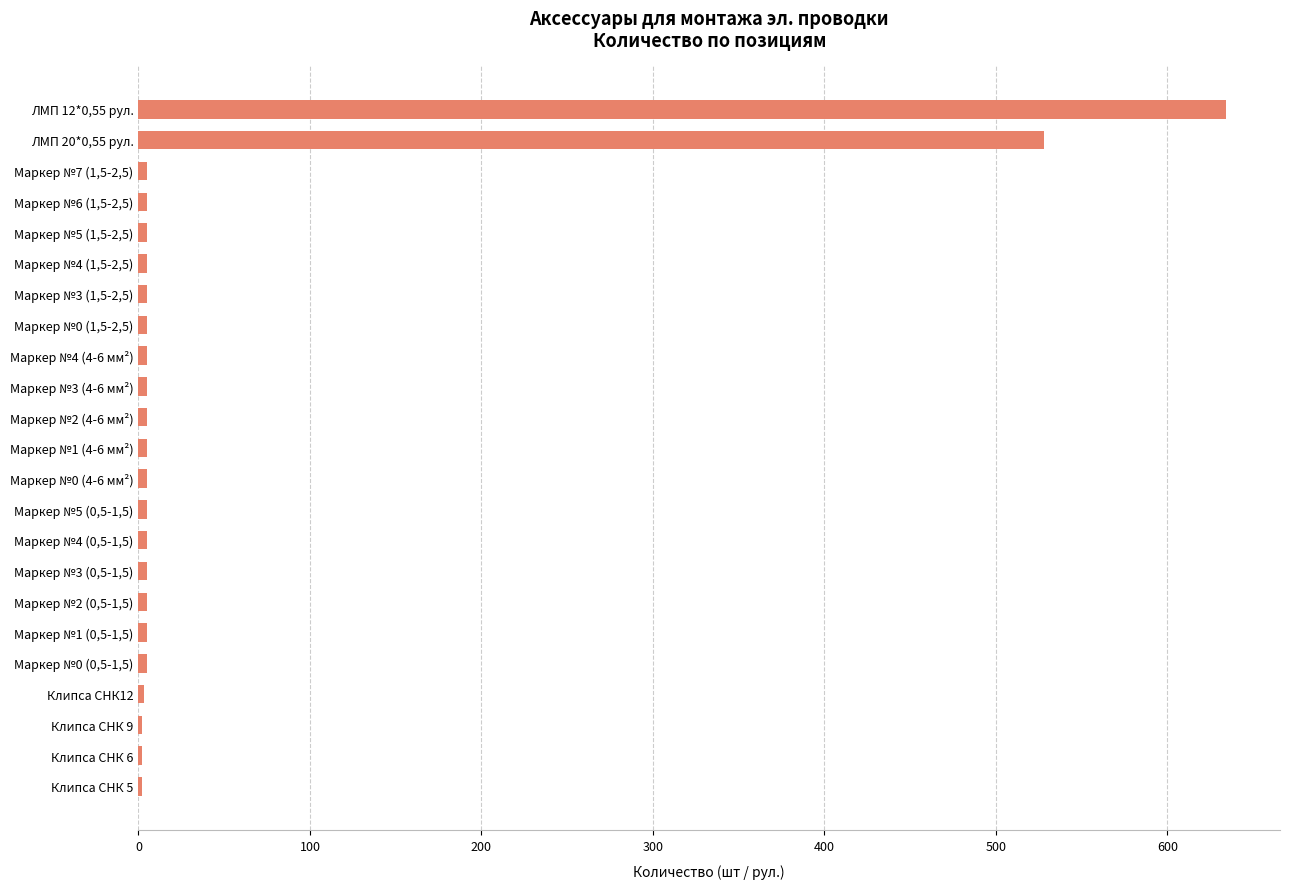

How many series are shown in this chart?

1